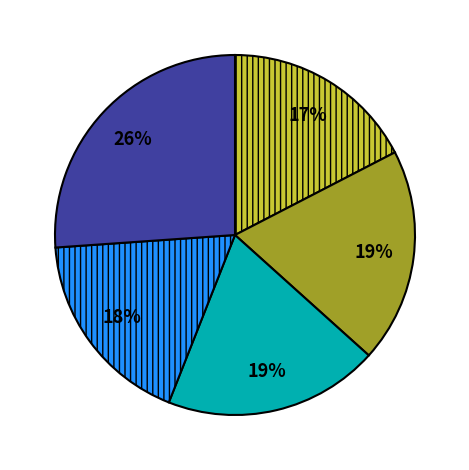

To the nearest percent, what is the average slice percentage?

20%